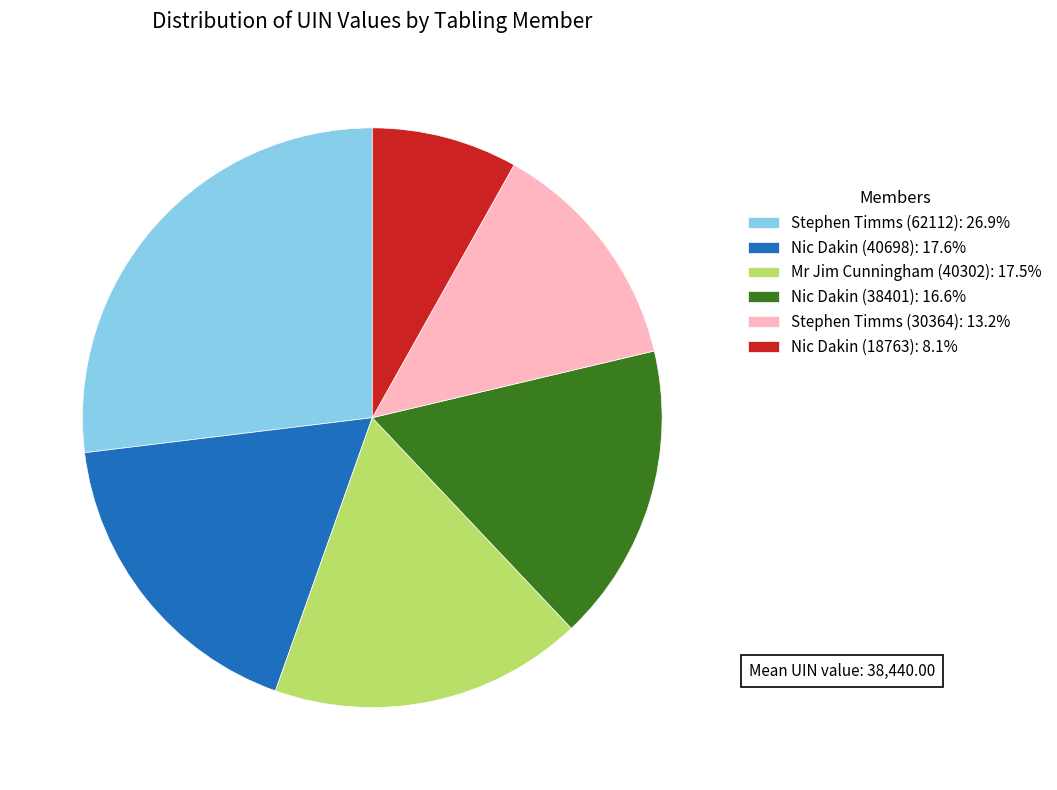

Does Nic Dakin (40698): 17.6% represent more than half of the total?

No